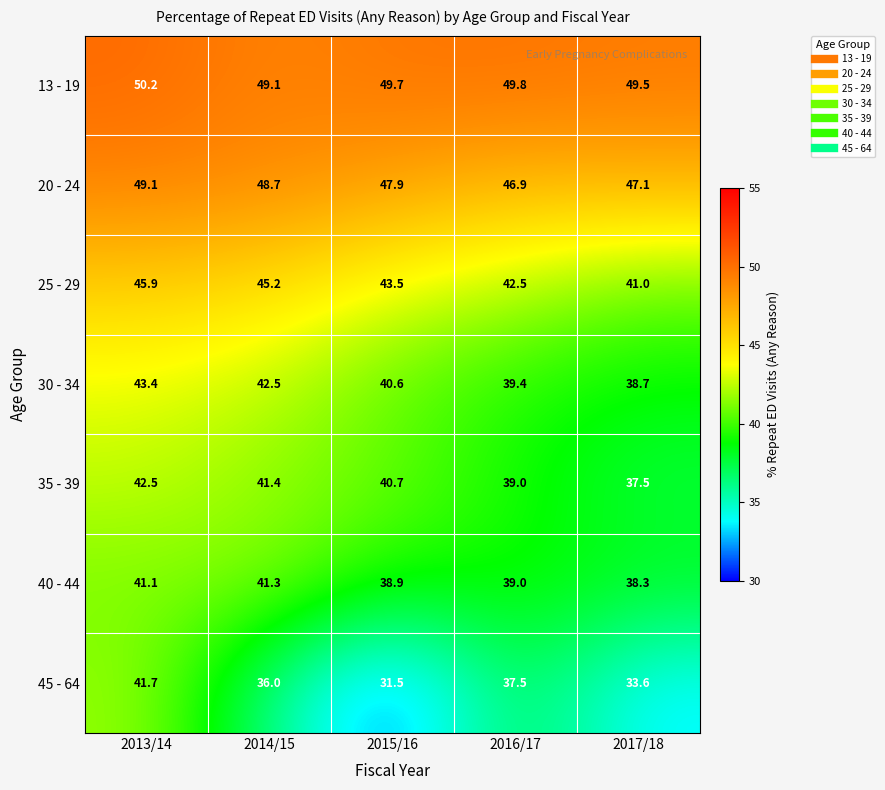

What is the smallest value displayed?

31.5